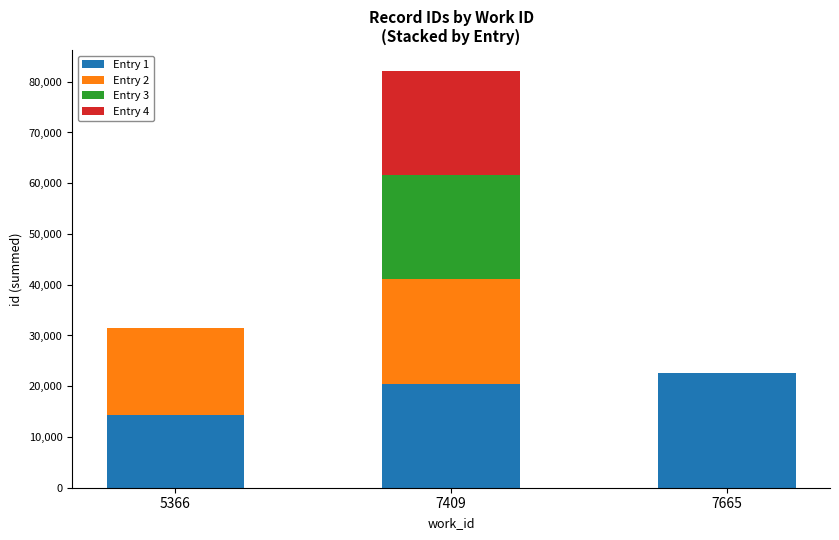

The value of Entry 1 at 7665 is 11686. True or false?

False